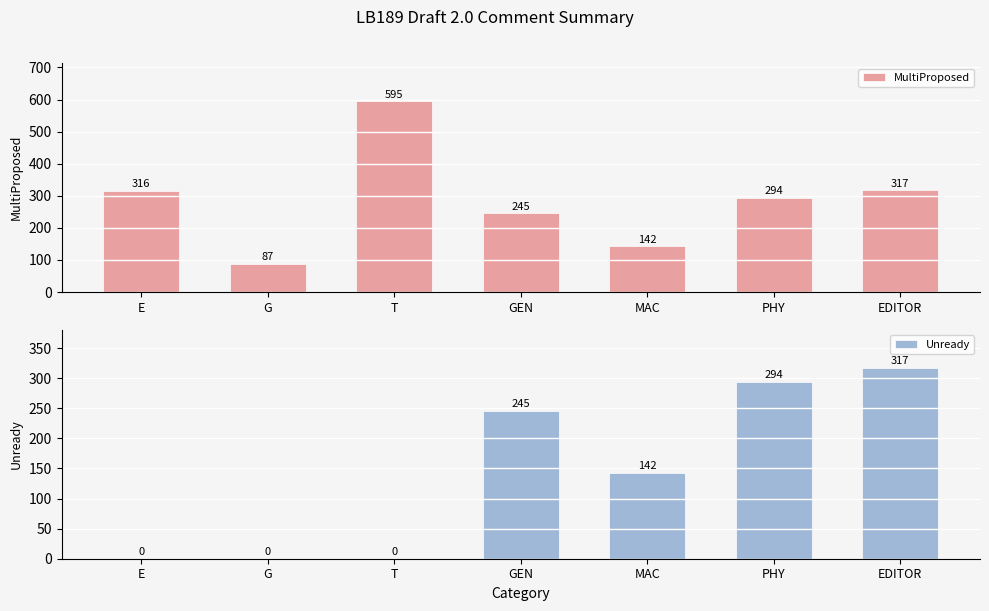

At which category is the sum across all series the highest?

EDITOR